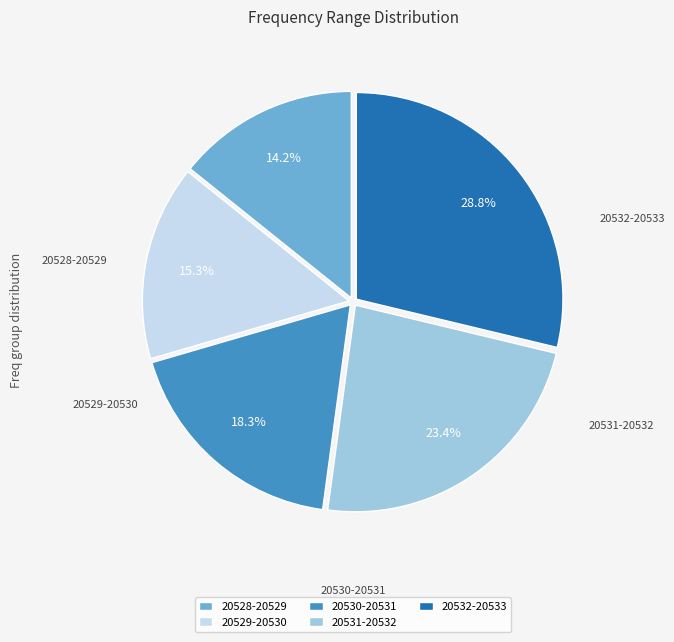

Combined, do 20529-20530 and 20528-20529 account for over 50%?

No